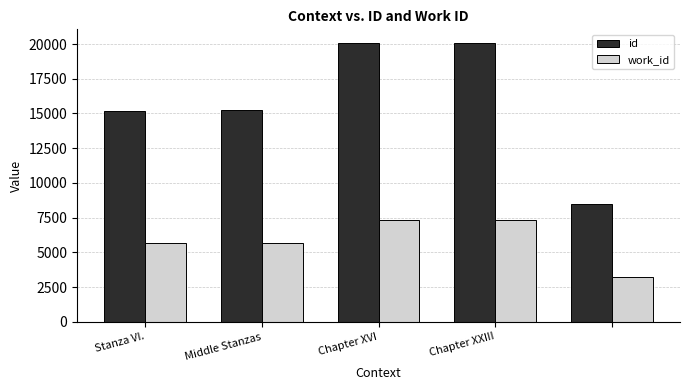

What is the highest value of the id series?

20058